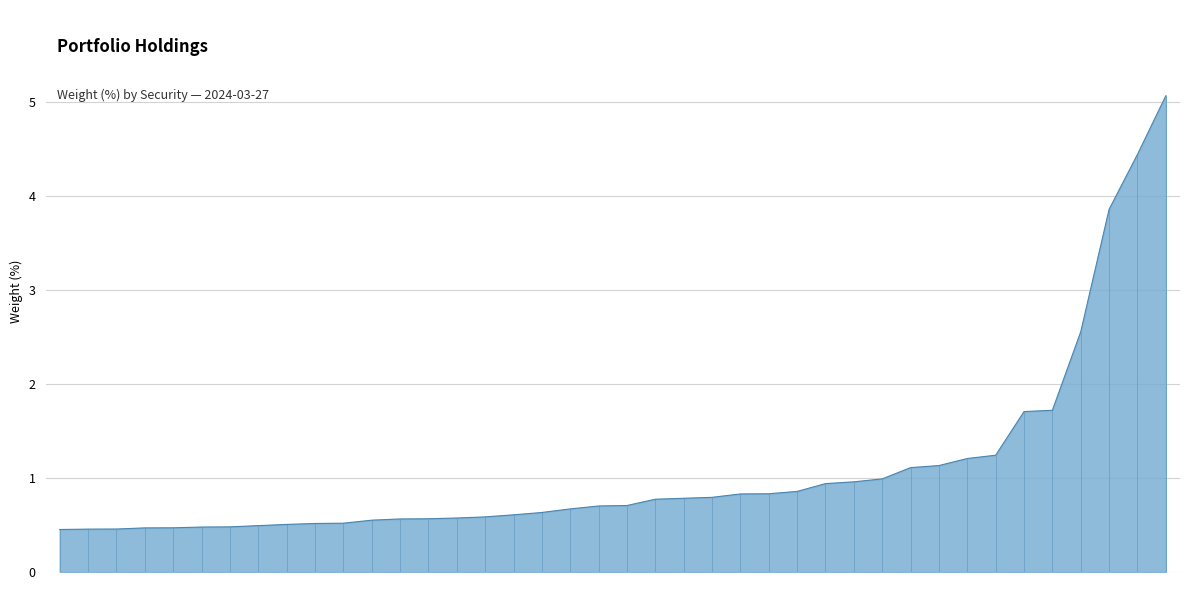

What is the sum of all values?

43.3